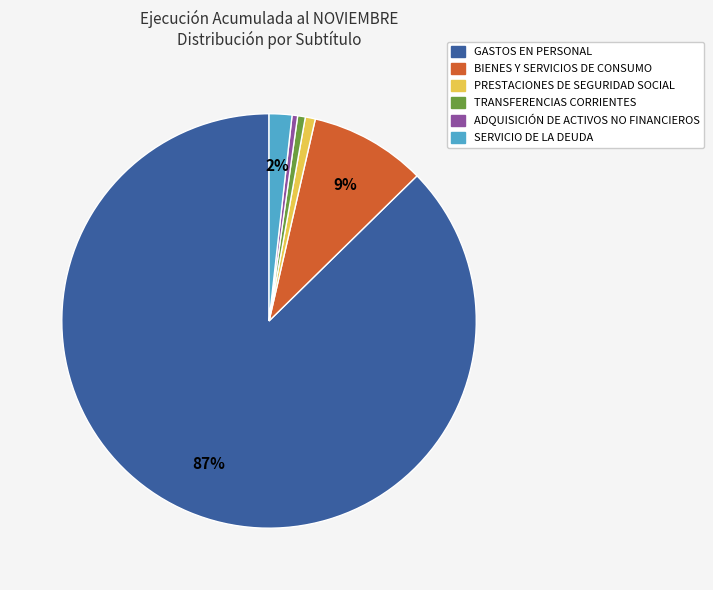

Do PRESTACIONES DE SEGURIDAD SOCIAL and GASTOS EN PERSONAL together represent more than half of the pie?

Yes